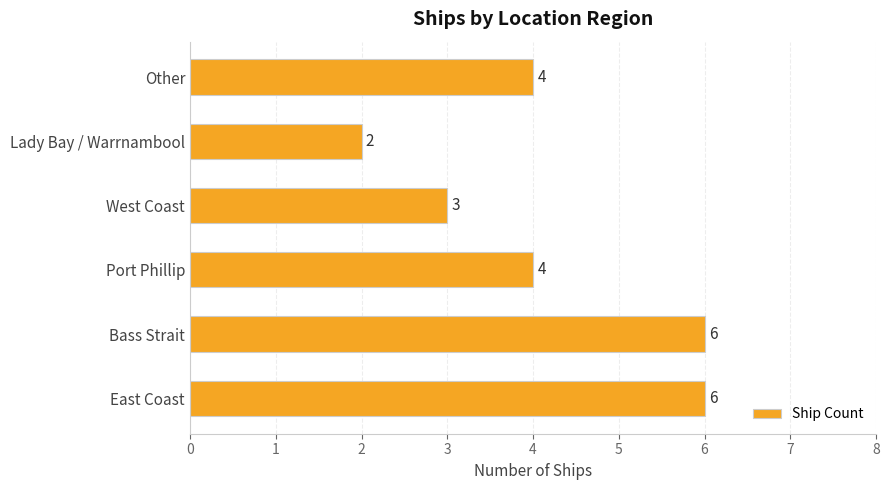

At which category does the chart reach its minimum across all series?

Lady Bay / Warrnambool